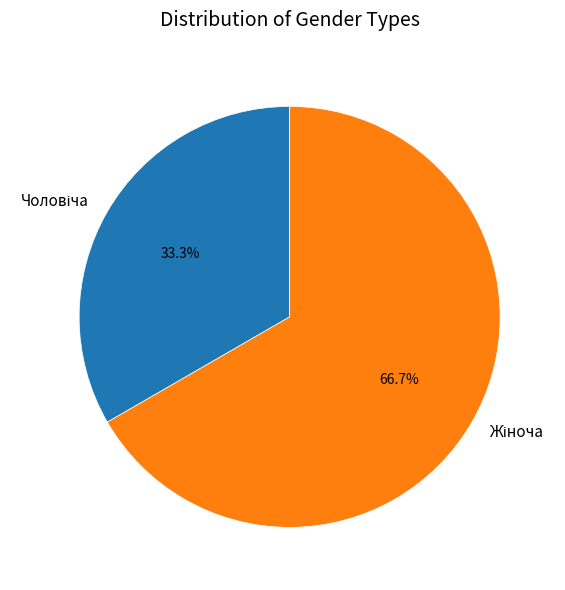

Is there a majority slice in this chart?

Yes